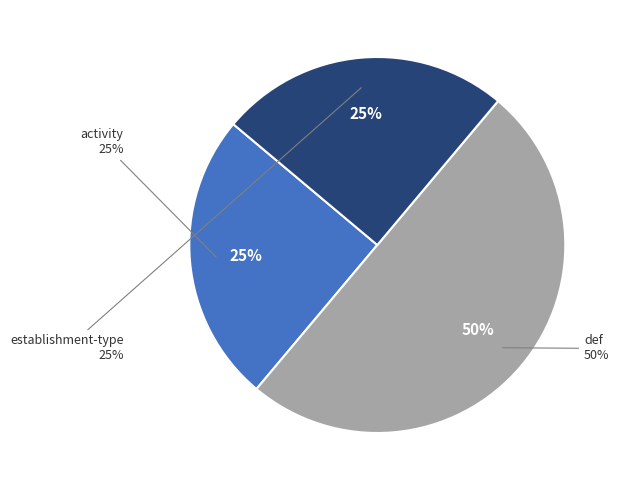

What is the largest slice in the pie chart?

def